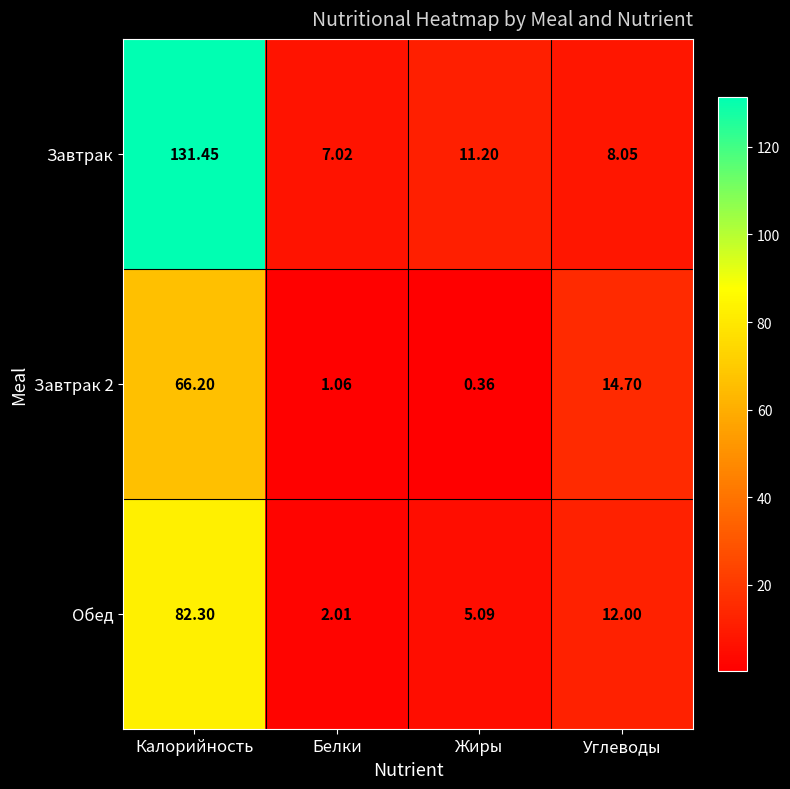

Where does the Завтрак series first go above 11?

Калорийность